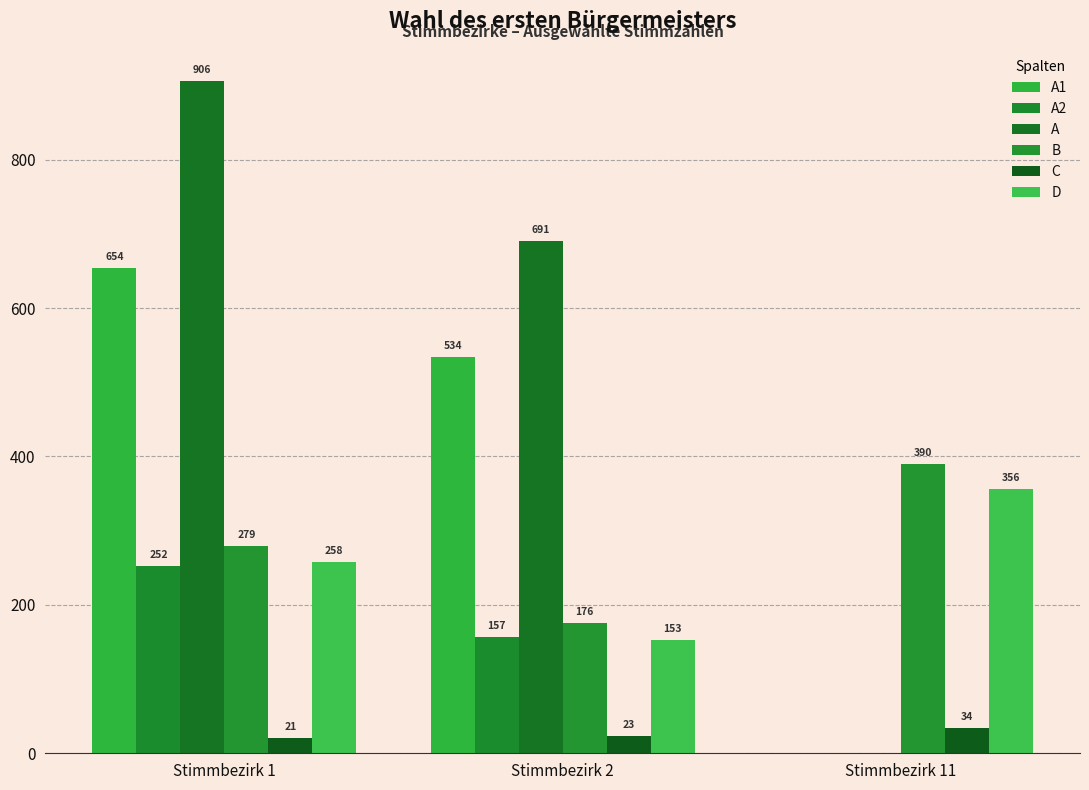

The value of A1 at Stimmbezirk 2 is 534. True or false?

True